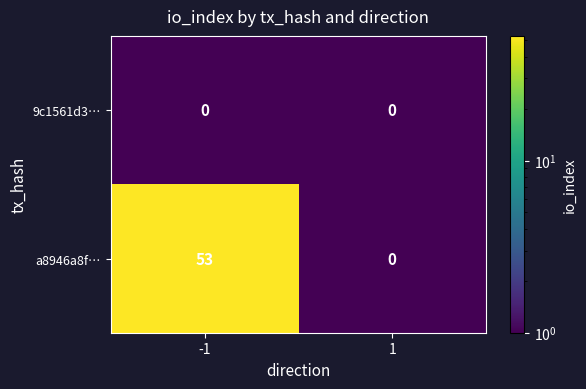

At how many categories does at least one series exceed 51?

1